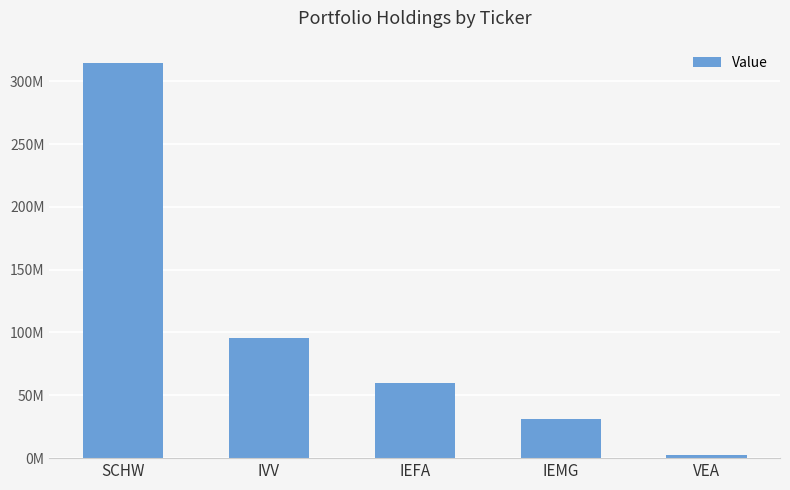

What is the difference between the maximum and minimum values?

311841000